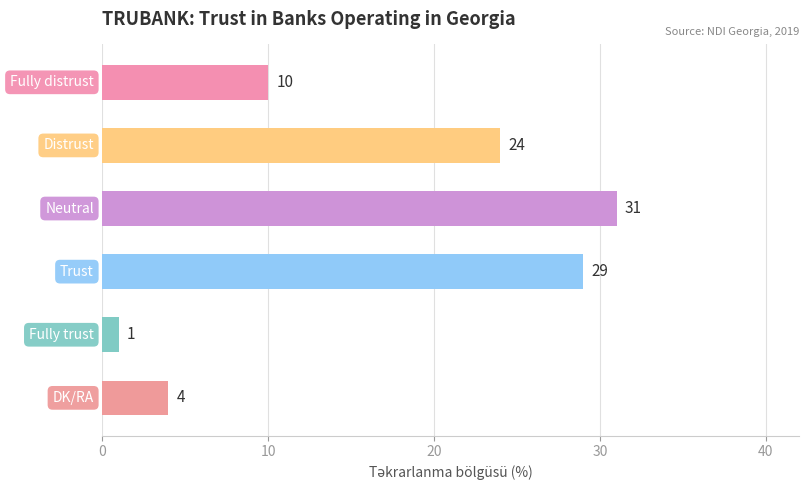

What is the value of the 5th bar from the top?

1